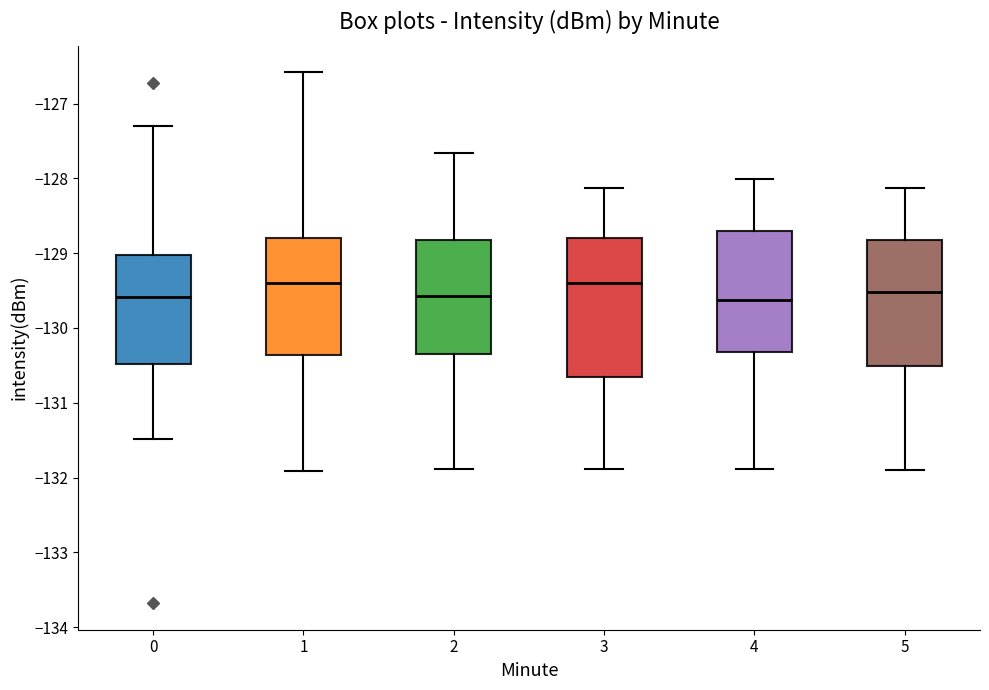

Reading left to right, transcribe this box plot: for each box, give where its median line is, the range the box spans, and where its two whiskers end, as read against the y-axis. The values are not printed on the chart, so give them approximately, as read against the axis.

0: median -129.6, box -130.5 to -129.0, whiskers -131.5 to -127.3
1: median -129.4, box -130.4 to -128.8, whiskers -131.9 to -126.6
2: median -129.6, box -130.3 to -128.8, whiskers -131.9 to -127.7
3: median -129.4, box -130.7 to -128.8, whiskers -131.9 to -128.1
4: median -129.6, box -130.3 to -128.7, whiskers -131.9 to -128.0
5: median -129.5, box -130.5 to -128.8, whiskers -131.9 to -128.1